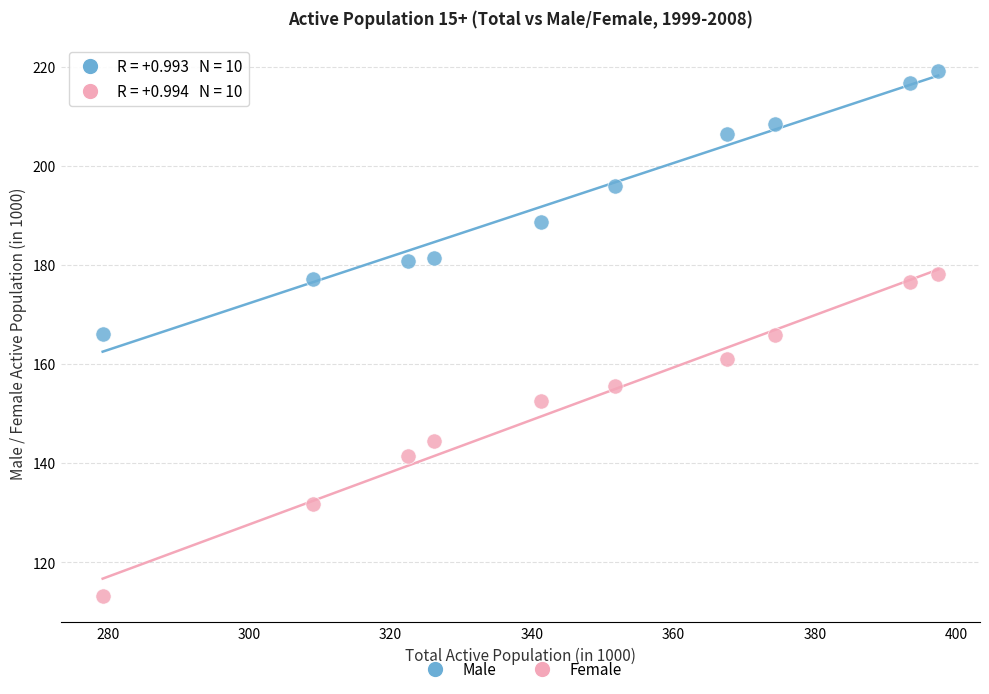

What is the X range (max minus min) for the scatter plot?

118.1